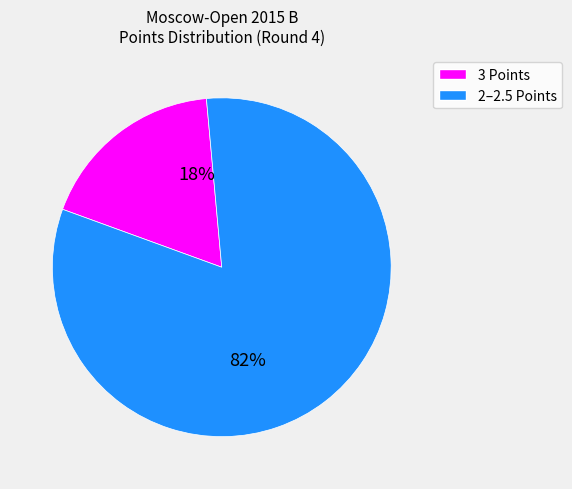

Is there any slice that represents more than half of the pie?

Yes